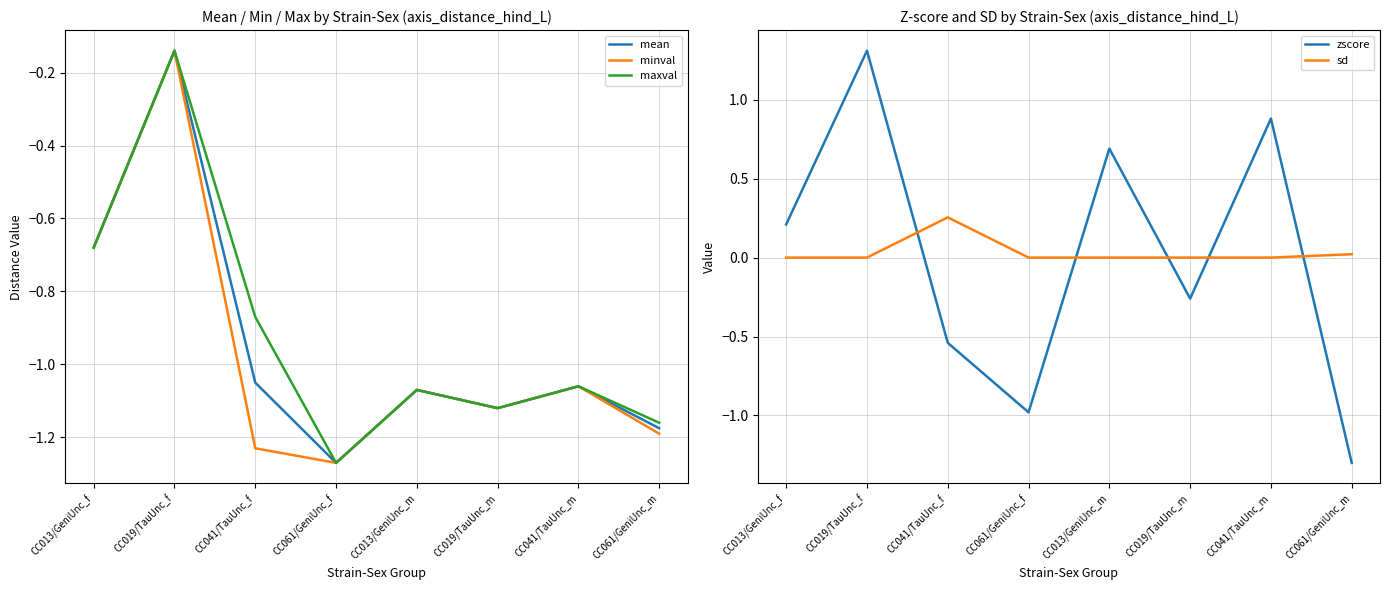

Reading left to right, transcribe all the data shown in this chart.

mean: -0.7	-0.1	-1.1	-1.3	-1.1	-1.1	-1.1	-1.2
minval: -0.7	-0.1	-1.2	-1.3	-1.1	-1.1	-1.1	-1.2
maxval: -0.7	-0.1	-0.9	-1.3	-1.1	-1.1	-1.1	-1.2
zscore: 0.2	1.3	-0.5	-1.0	0.7	-0.3	0.9	-1.3
sd: 0.0	0.0	0.3	0.0	0.0	0.0	0.0	0.0